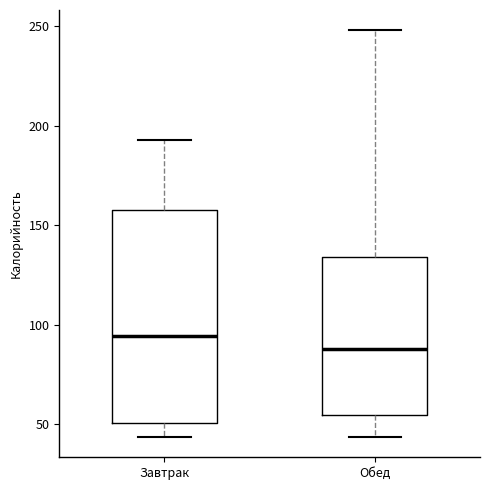

Reading left to right, read every box against the y-axis: the position of its median line, the range the box covers, and the ends of its whiskers. The values are not printed on the chart, so give them approximately, as read against the axis.

Завтрак: median 95, box 50 to 160, whiskers 45 to 195
Обед: median 85, box 55 to 135, whiskers 45 to 250